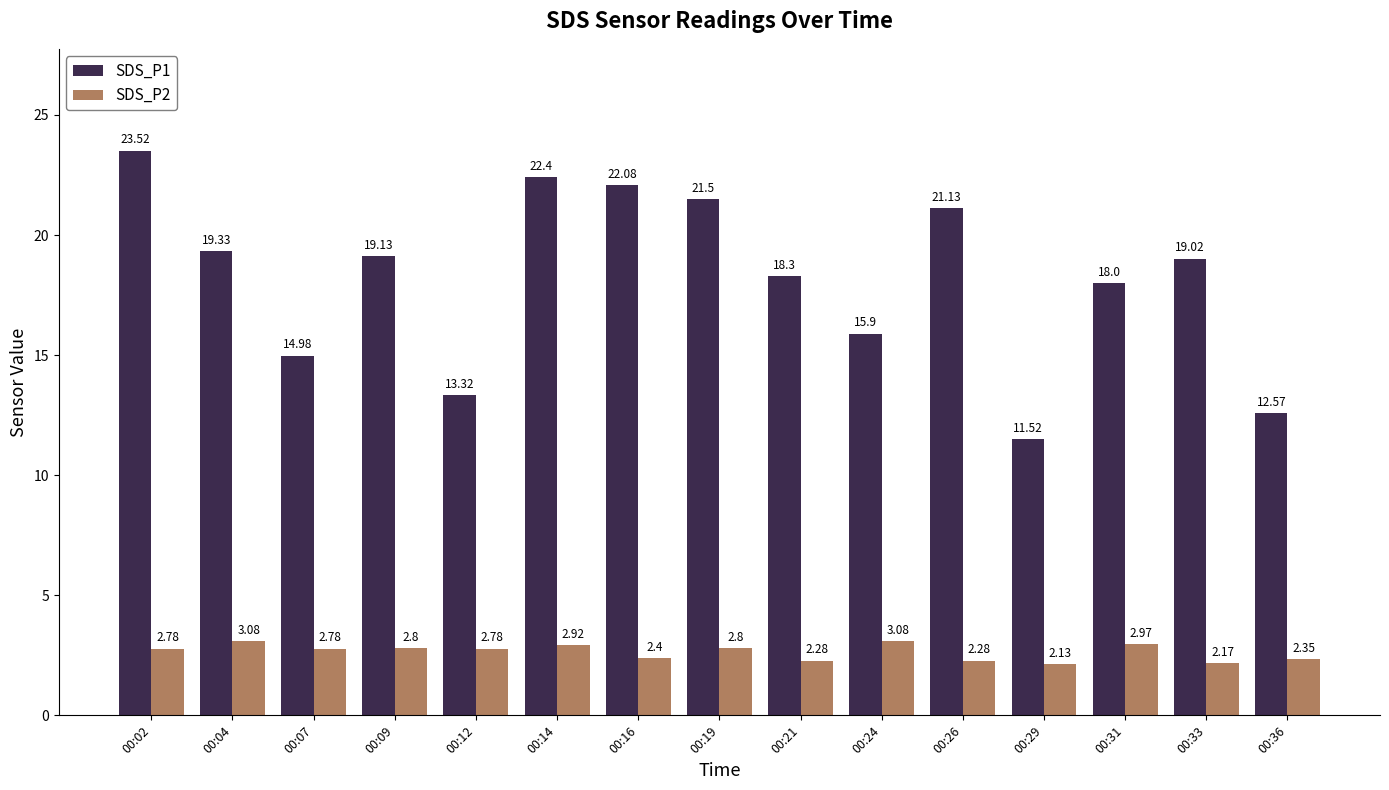

What are all the series names shown in the legend?

SDS_P1, SDS_P2